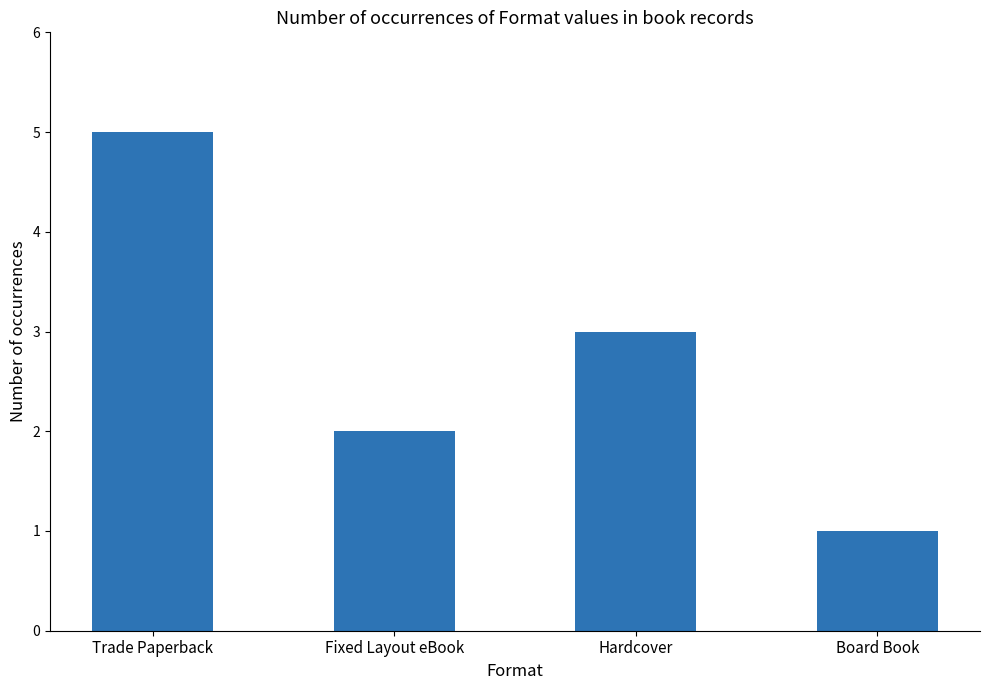

What is the value of the 4th bar from the left?

1